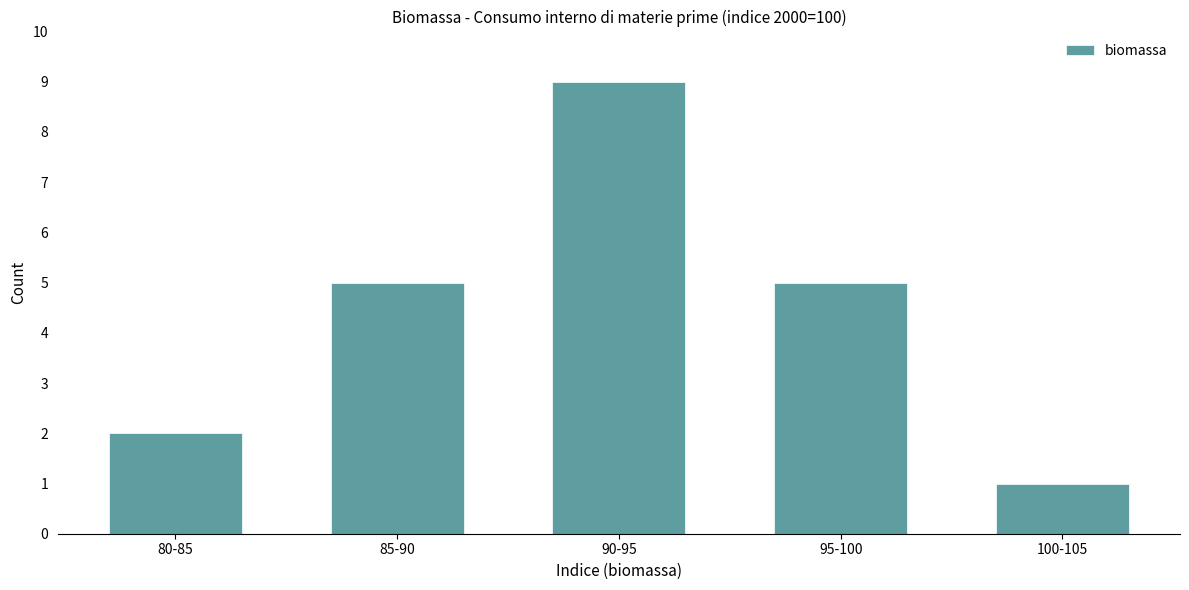

Reading left to right, extract all data points from this chart.

2	5	9	5	1